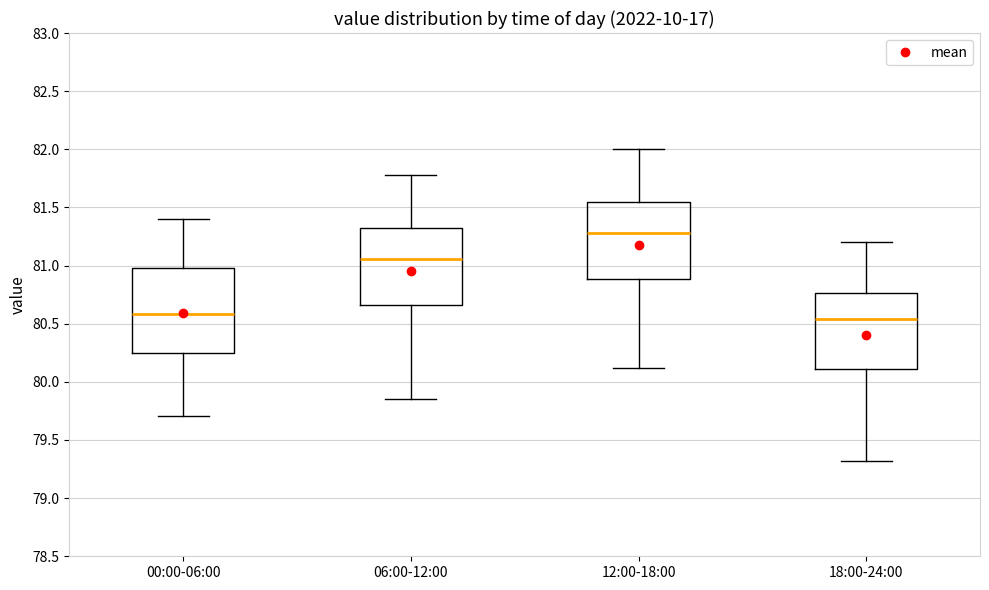

Reading left to right, read every box against the y-axis: the position of its median line, the range the box covers, and the ends of its whiskers. The values are not printed on the chart, so give them approximately, as read against the axis.

00:00-06:00: median 80.60, box 80.25 to 81.00, whiskers 79.70 to 81.40
06:00-12:00: median 81.05, box 80.65 to 81.35, whiskers 79.85 to 81.80
12:00-18:00: median 81.30, box 80.90 to 81.55, whiskers 80.10 to 82.00
18:00-24:00: median 80.55, box 80.10 to 80.75, whiskers 79.30 to 81.20